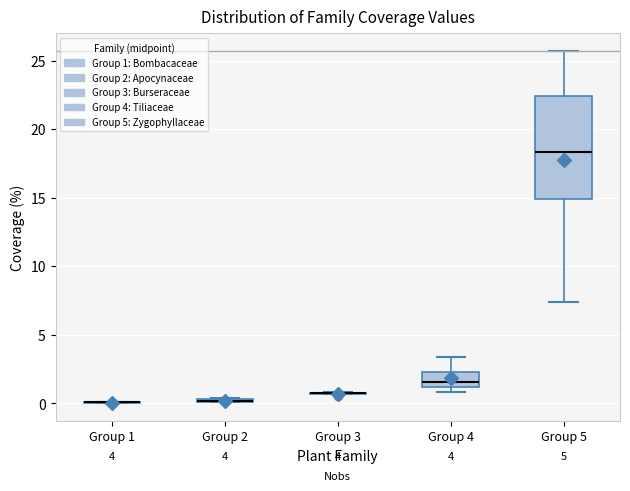

Which box is the tallest, from its lower edge to its upper edge?

Group 5